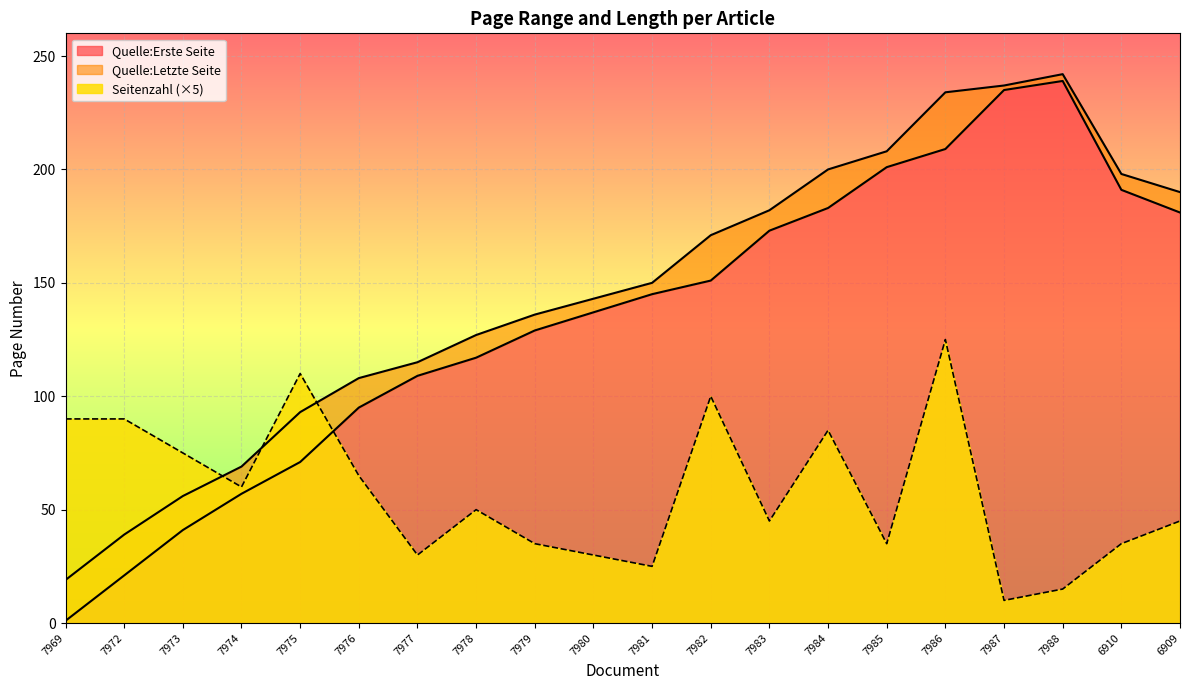

How many values in the Quelle:Letzte Seite series are below 150?

10